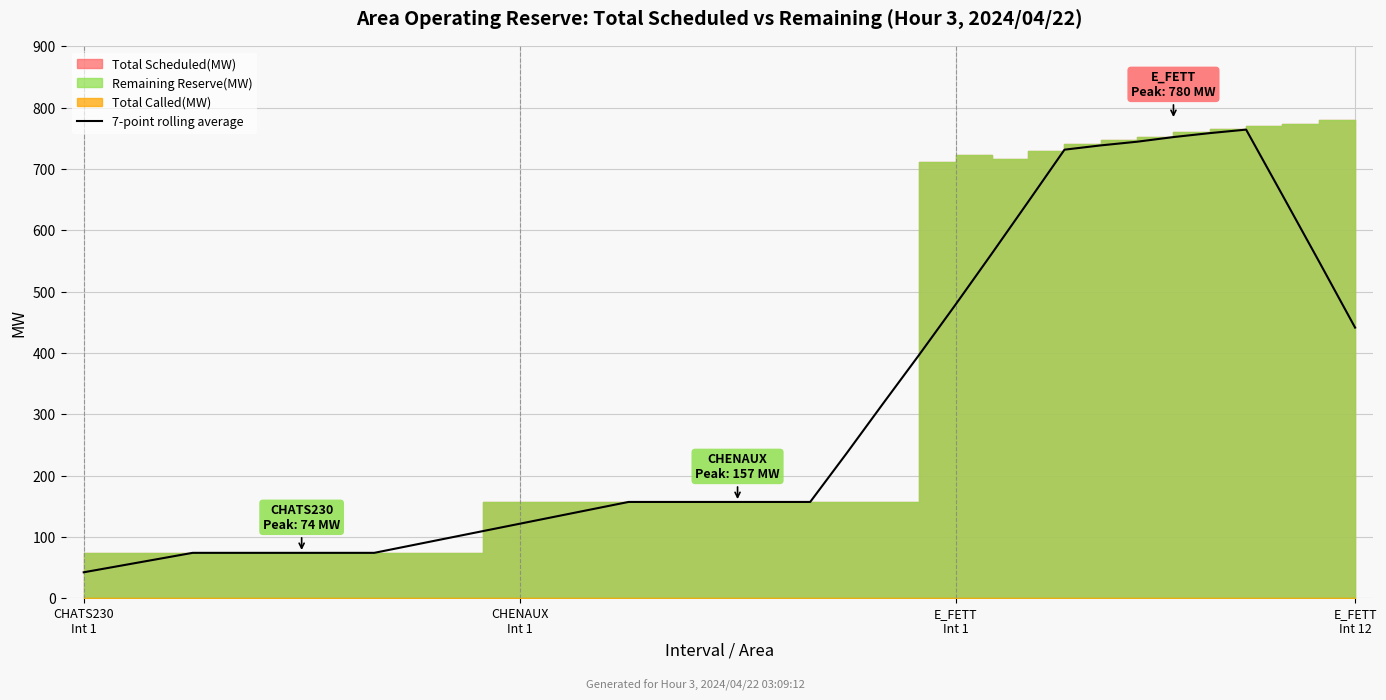

What is the change in value from 7 to 26?

+572.4